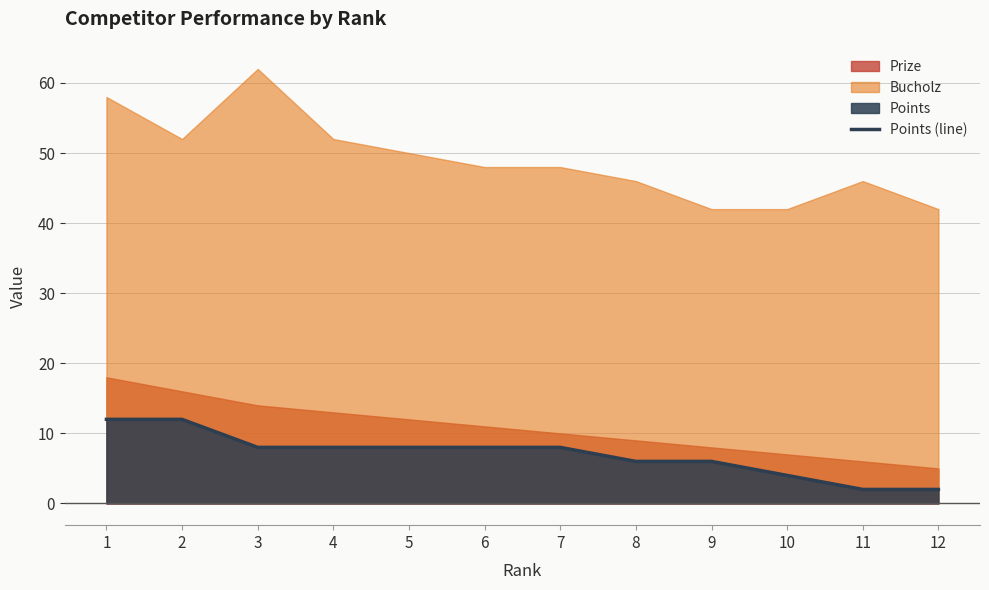

What is the sum of all values?

84